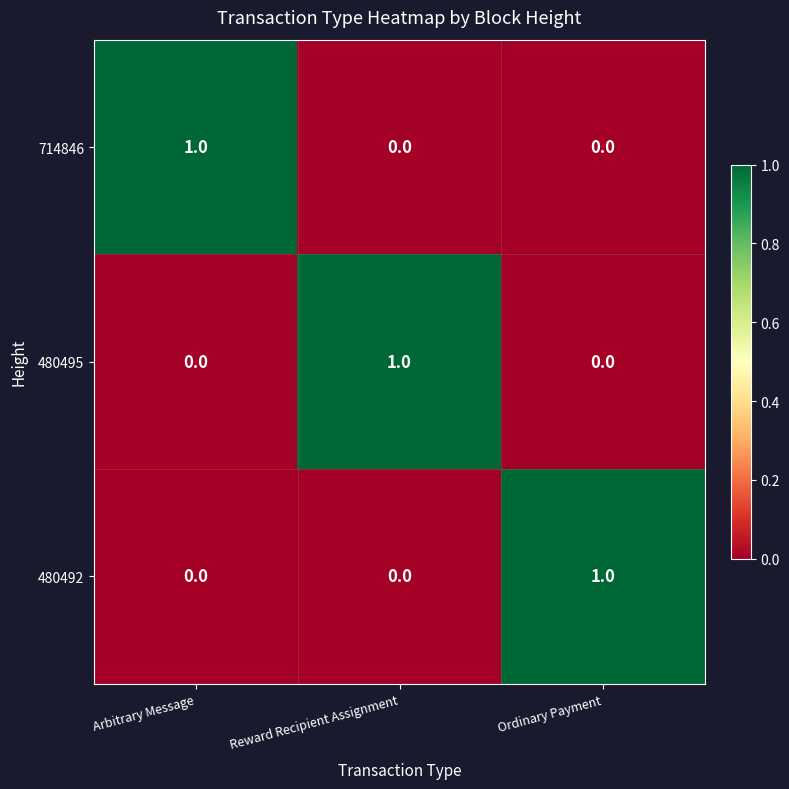

How many 480492 values are between 0 and 1?

3